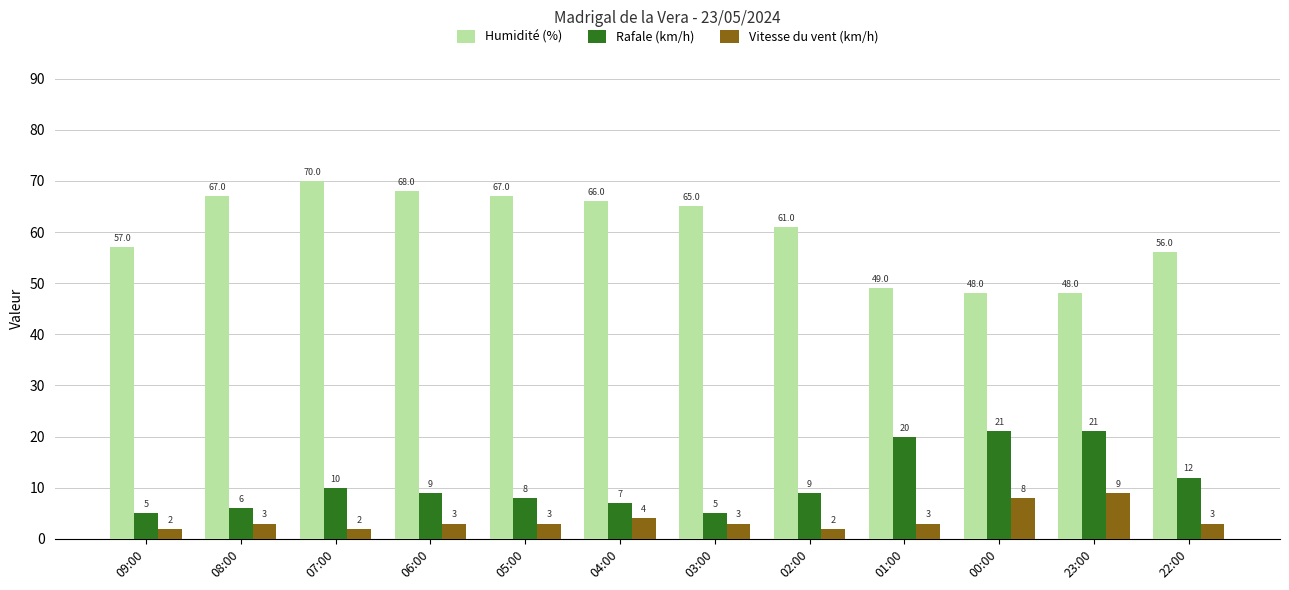

At which label does Vitesse du vent (km/h) reach its peak?

23:00